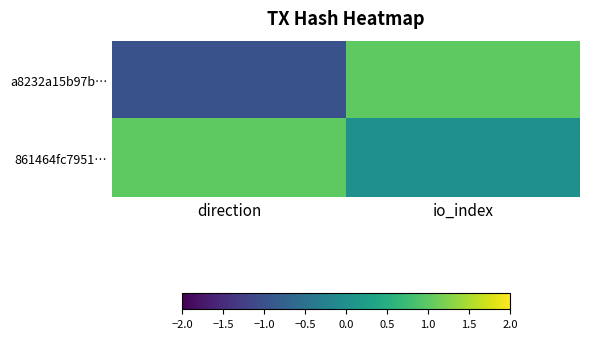

Between io_index and direction, which is larger?

io_index